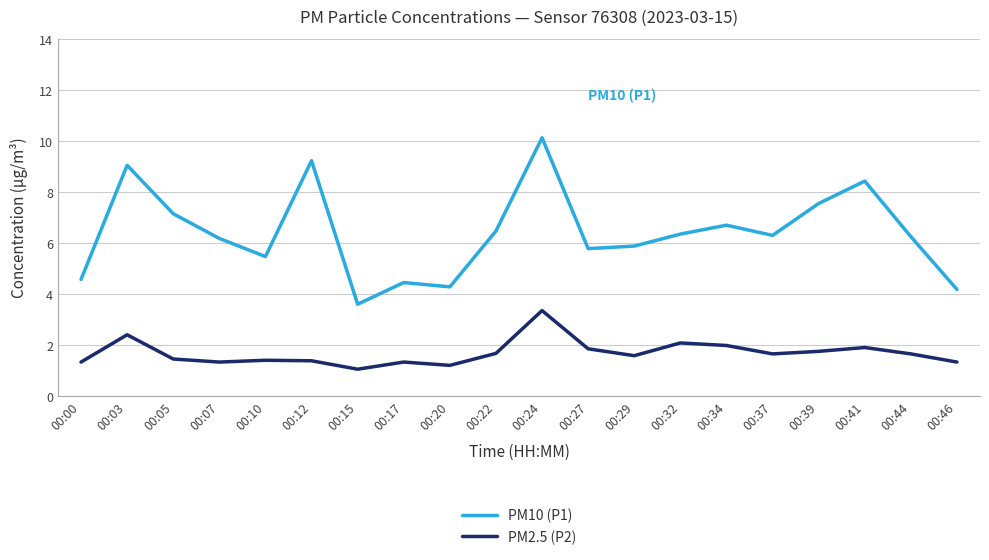

What is the difference between the maximum and minimum values in the PM2.5 (P2) series?

2.3